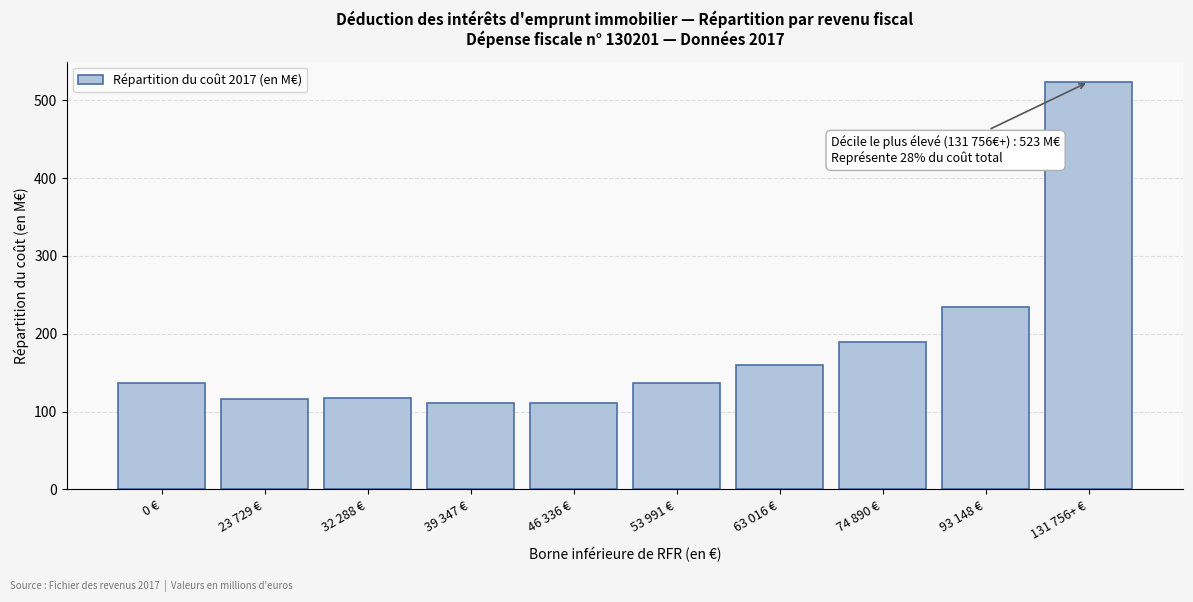

Where is the data nearest to the value 317?

93 148 €